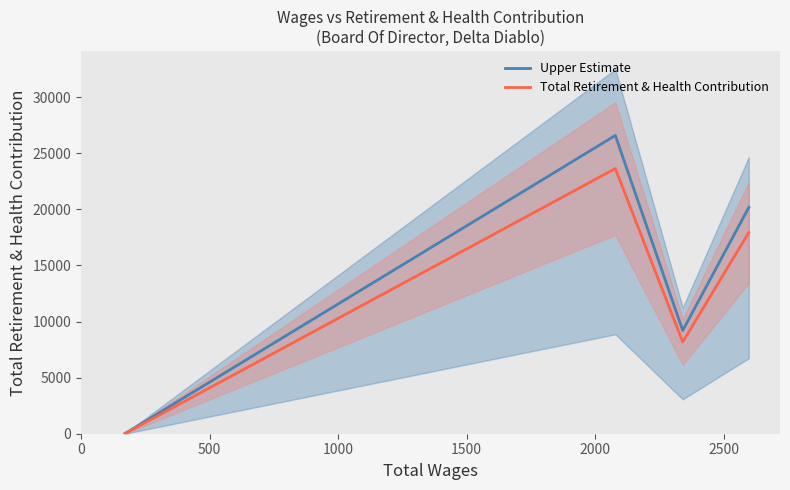

Count the number of data series in this chart.

2